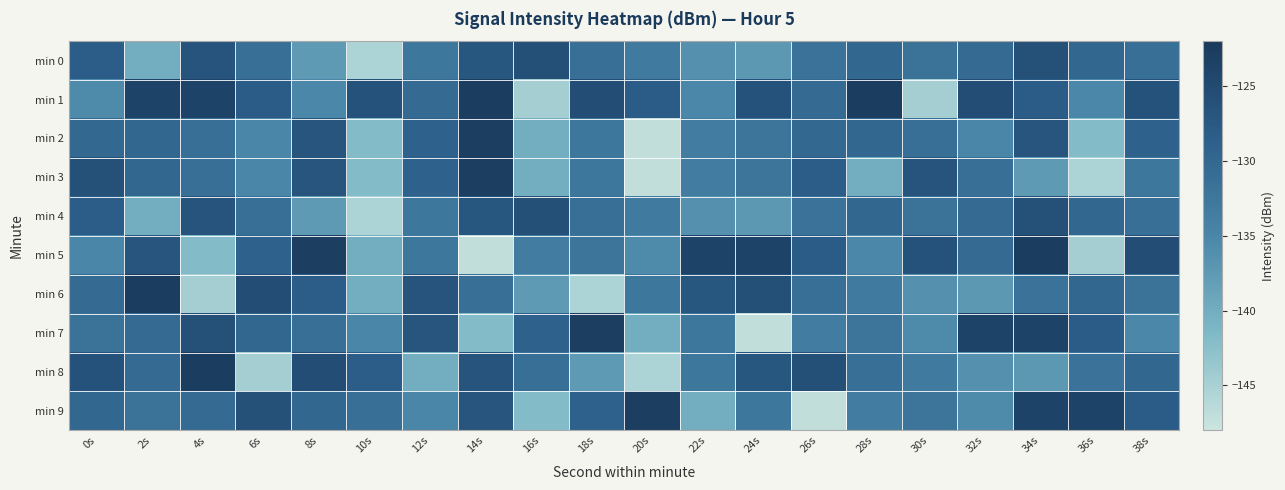

Which label corresponds to the largest value in the chart?

14s